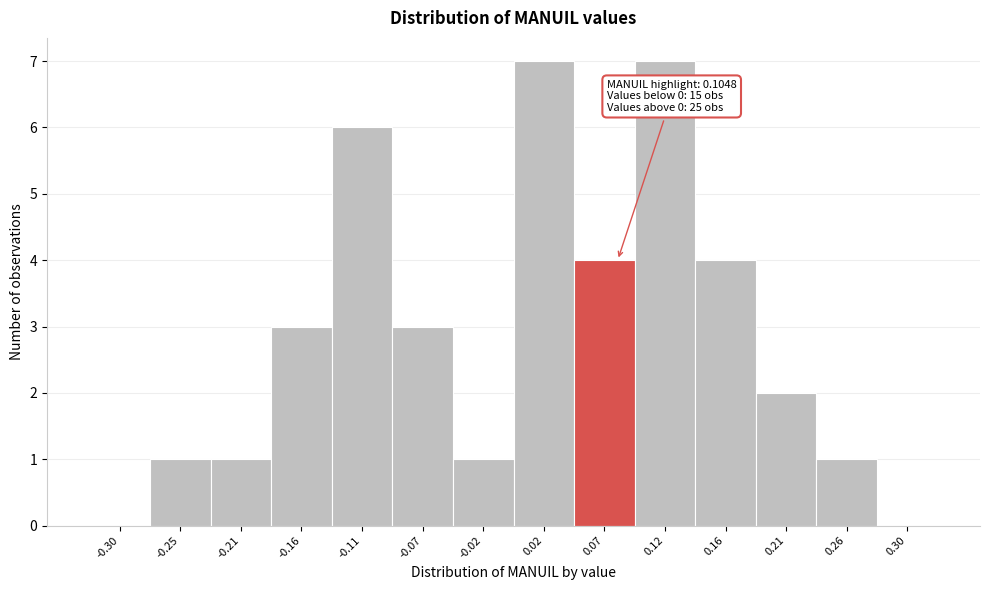

Reading left to right, what are all the values shown in this chart?

-0.30=0	-0.25=1	-0.21=1	-0.16=3	-0.11=6	-0.07=3	-0.02=1	0.02=7	0.07=4	0.12=7	0.16=4	0.21=2	0.26=1	0.30=0